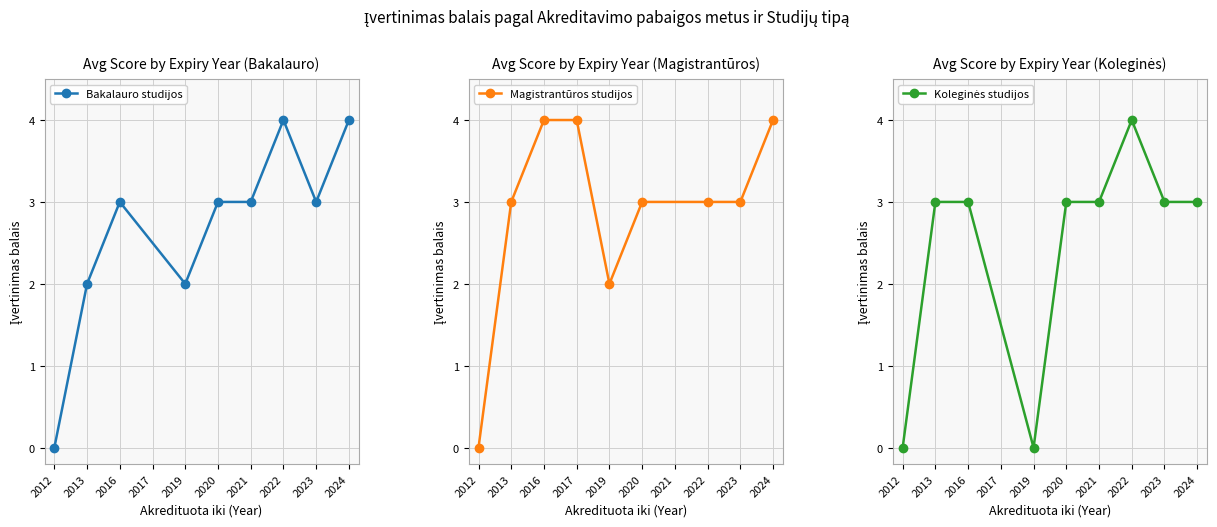

The value of Bakalauro studijos at 2019 is 4. True or false?

False